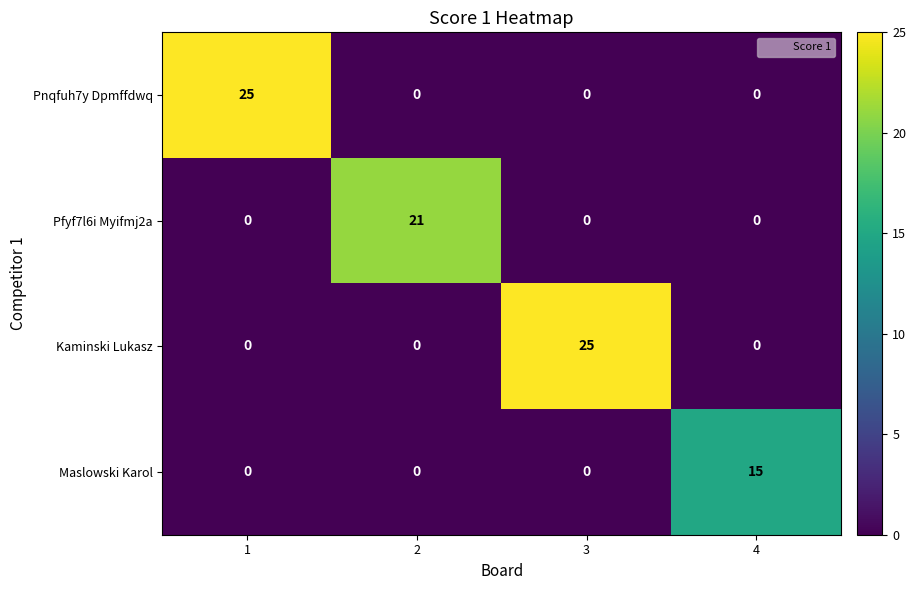

How many Maslowski Karol values are between 0 and 15?

4